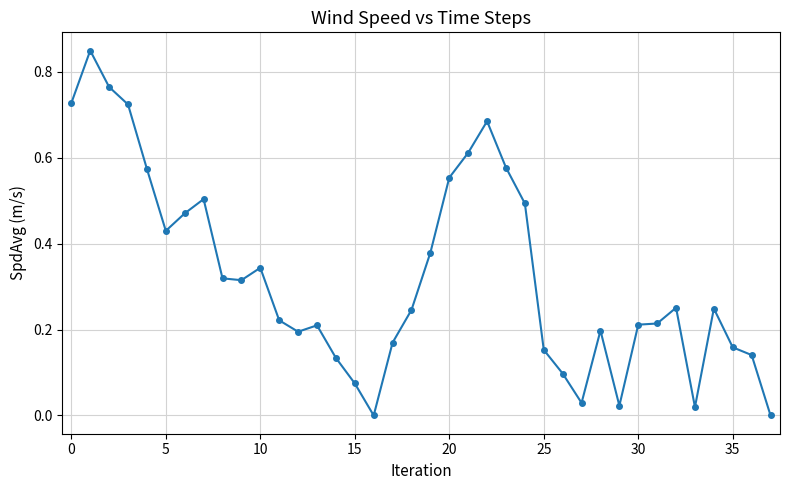

What is the sum of all values?

12.3